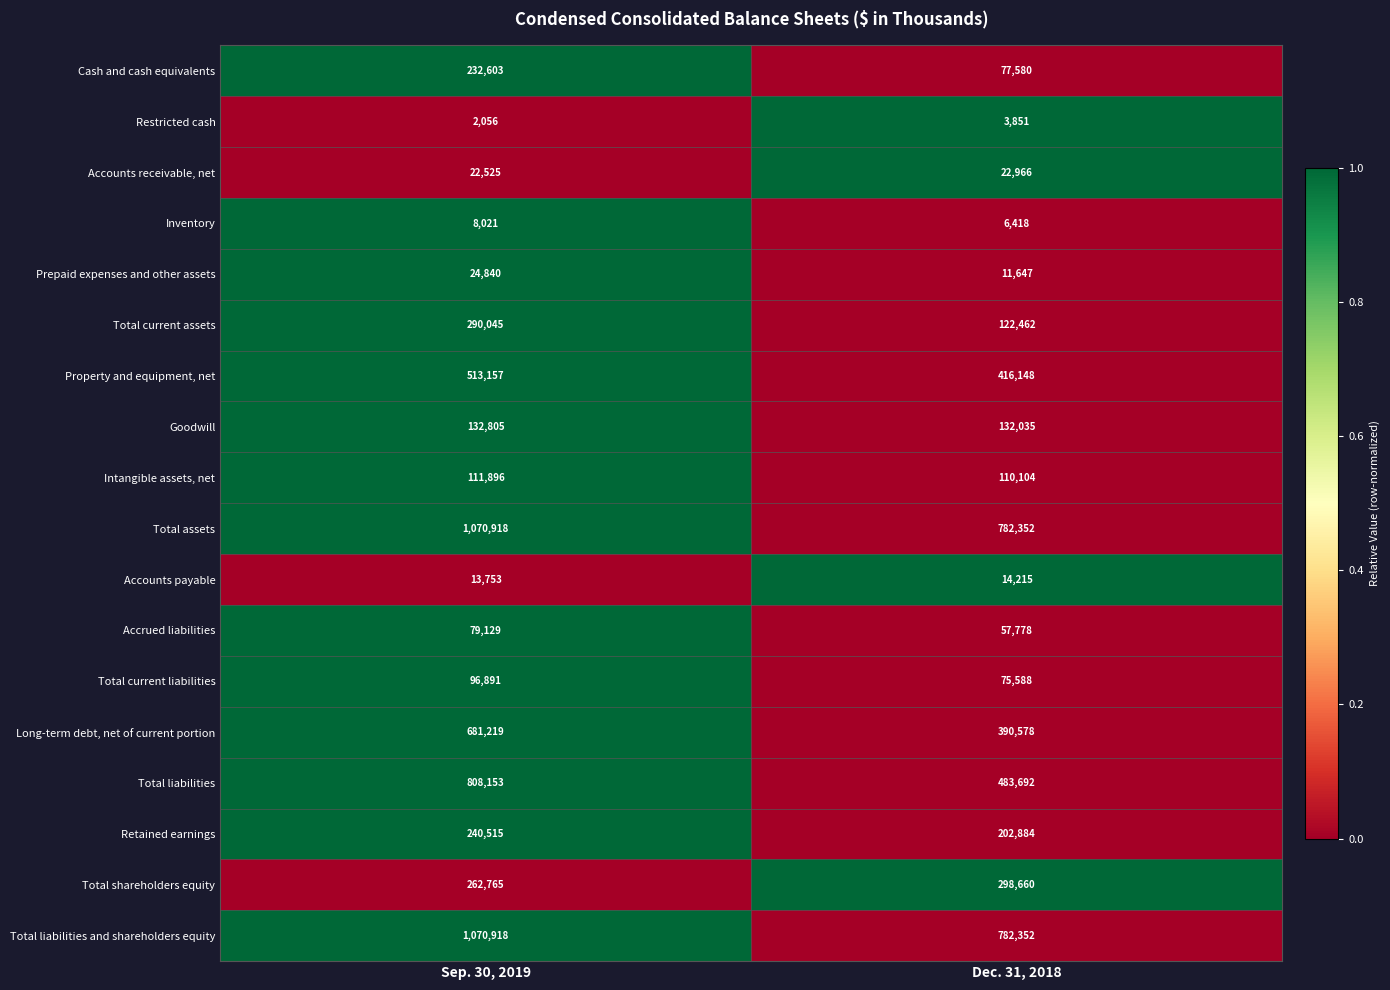

At which category is the sum across all series the highest?

Sep. 30, 2019